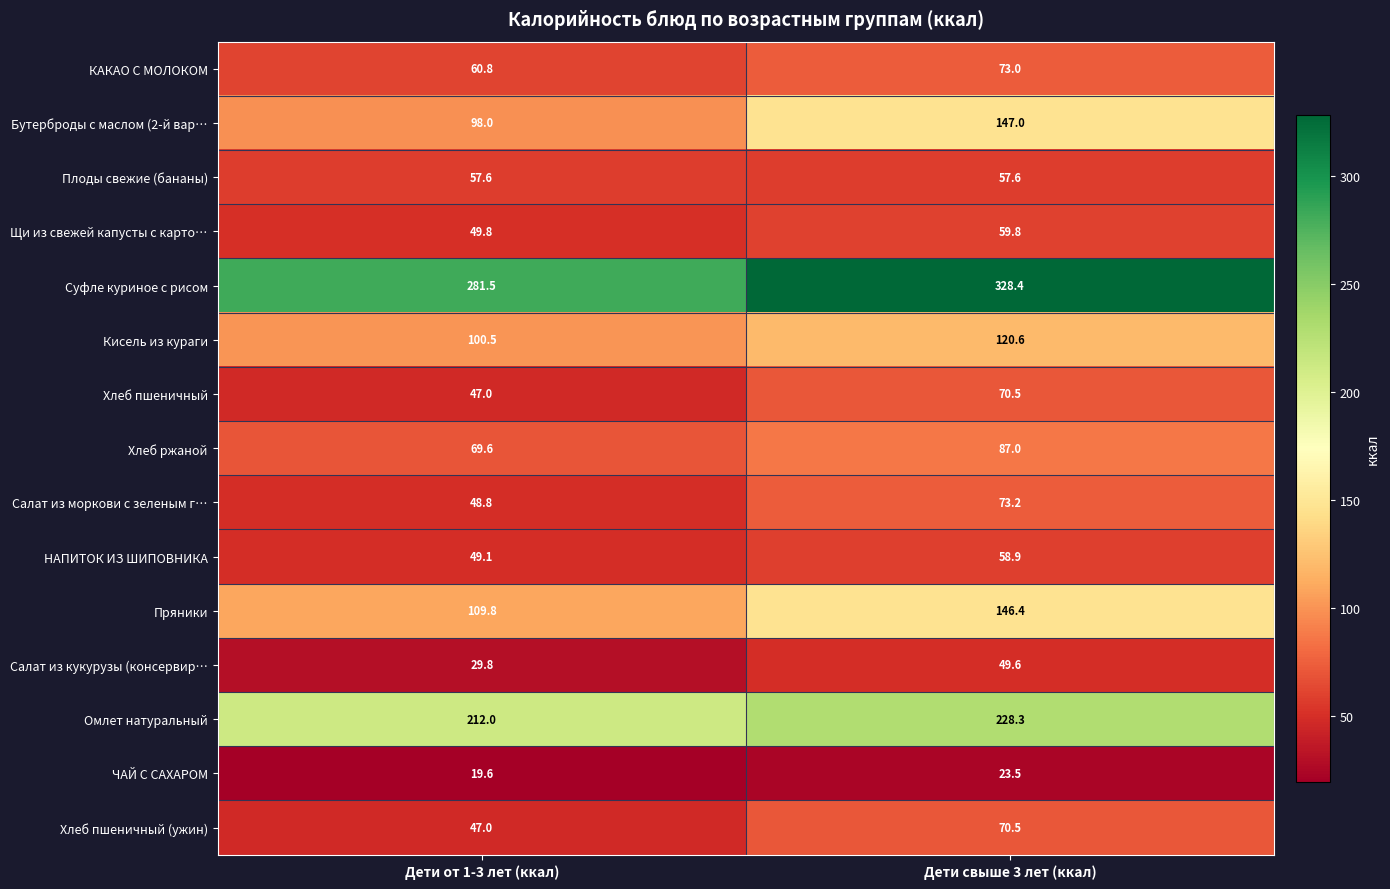

List the labels in order of Салат из кукурузы (консервир… value, smallest first.

Дети от 1-3 лет (ккал), Дети свыше 3 лет (ккал)